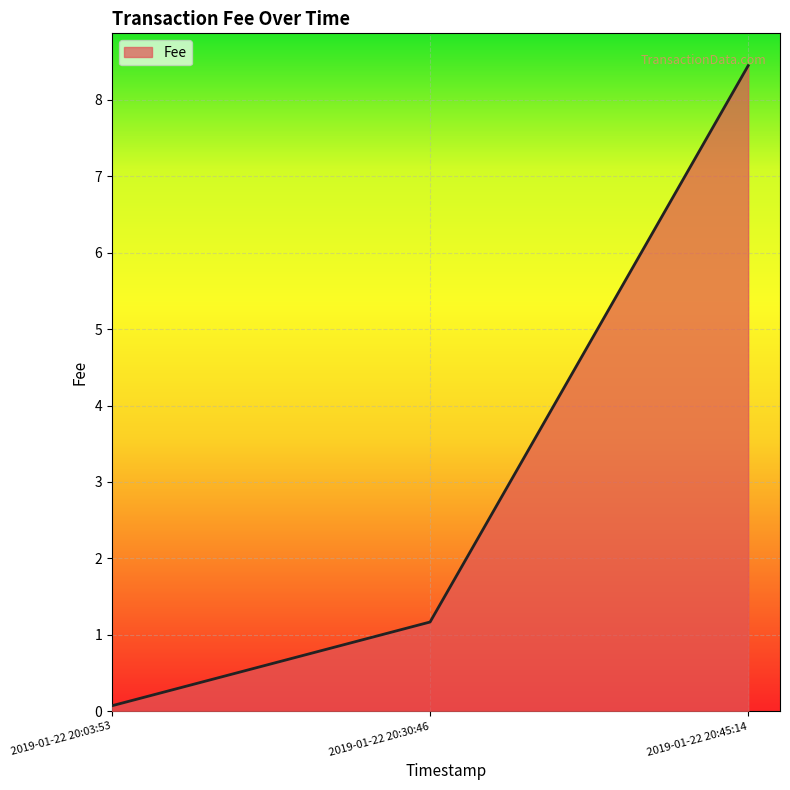

Reading left to right, extract all data points from this chart.

0.1	1.2	8.4